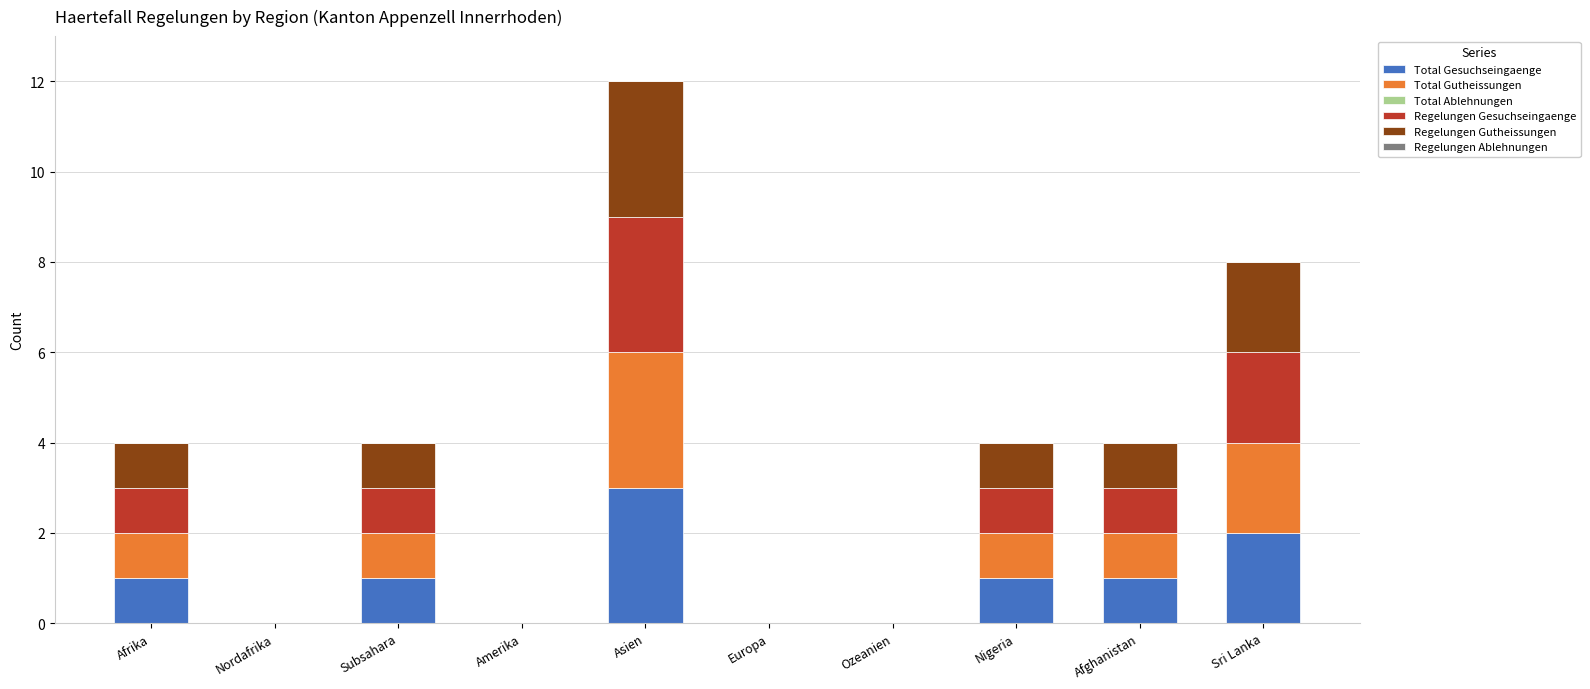

At which label does Total Gesuchseingaenge reach its peak?

Asien